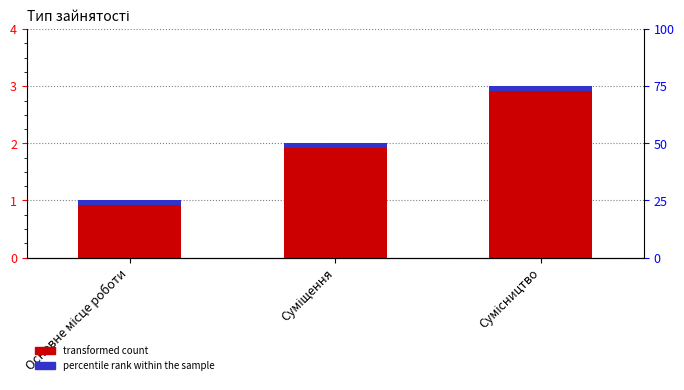

Which has a higher value, Основне місце роботи or Сумісництво?

Сумісництво